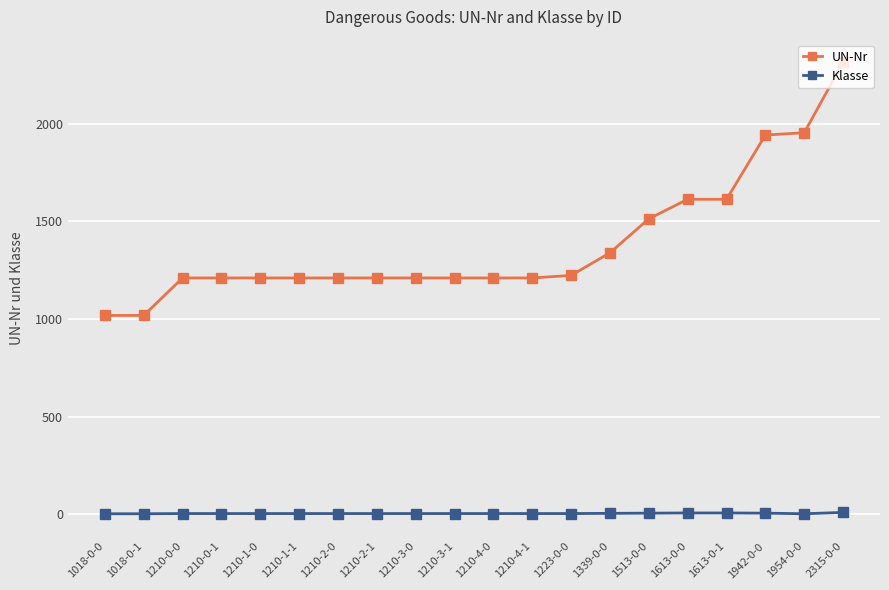

Between 1223-0-0 and 2315-0-0, which series saw the biggest shift?

UN-Nr